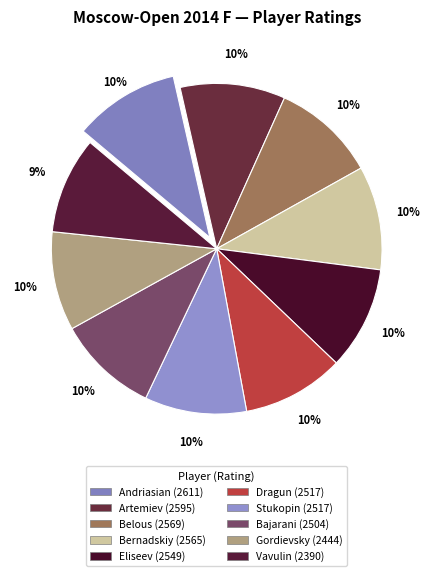

To the nearest percent, what is the average slice percentage?

10%